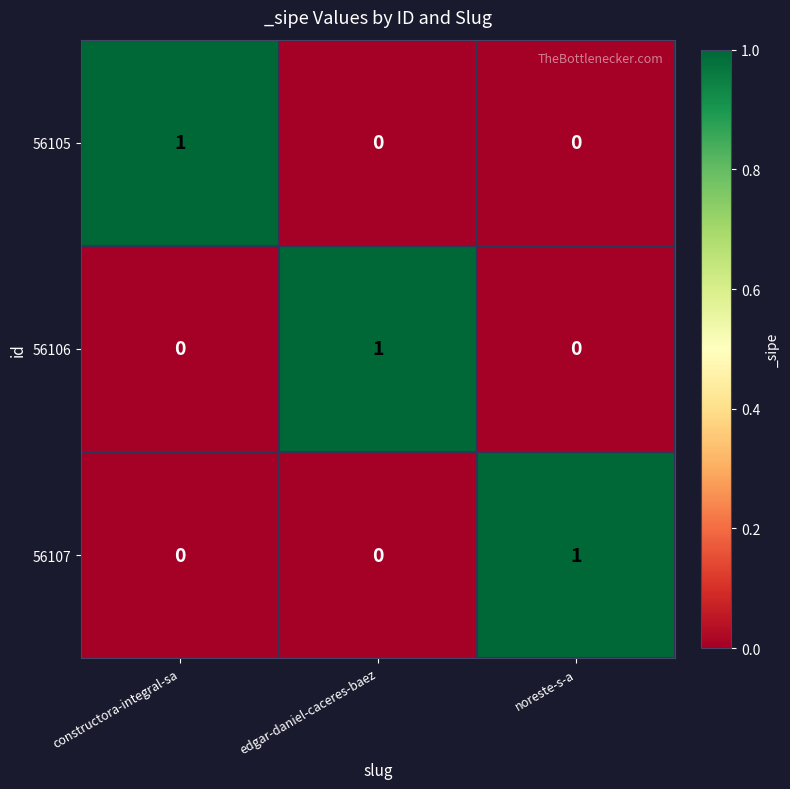

How many categories are shown in the chart?

3